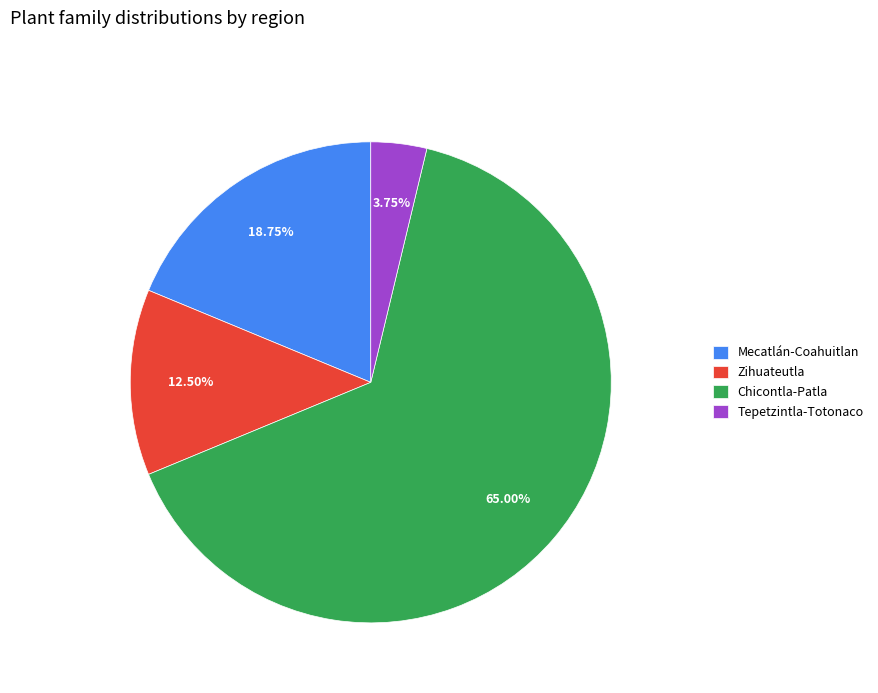

Between Mecatlán-Coahuitlan and Chicontla-Patla, which is larger?

Chicontla-Patla